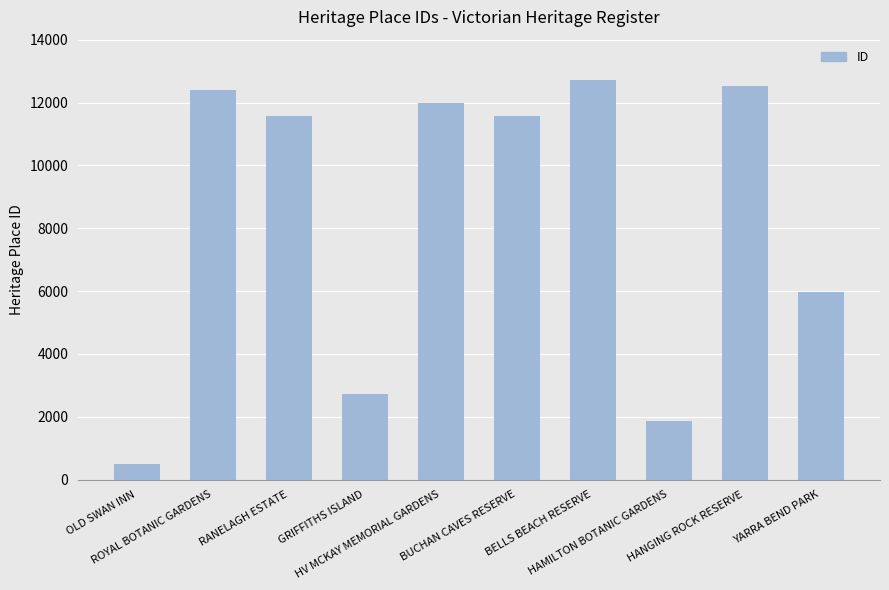

Are the bars grouped side by side (vs. stacked)?

No